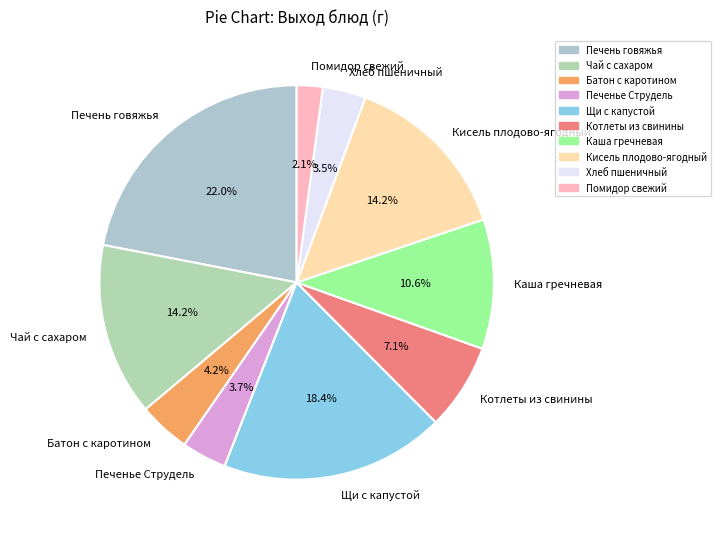

Do Кисель плодово-ягодный and Каша гречневая together represent more than half of the pie?

No